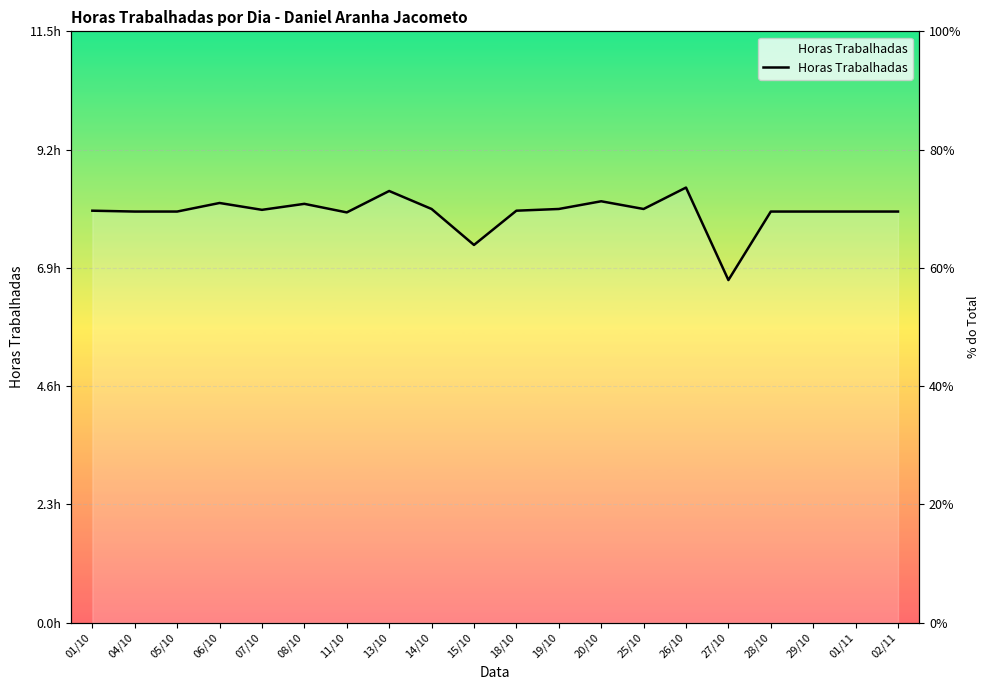

Approximately how many times larger is the value at 20/10 compared to 05/10?

1.0